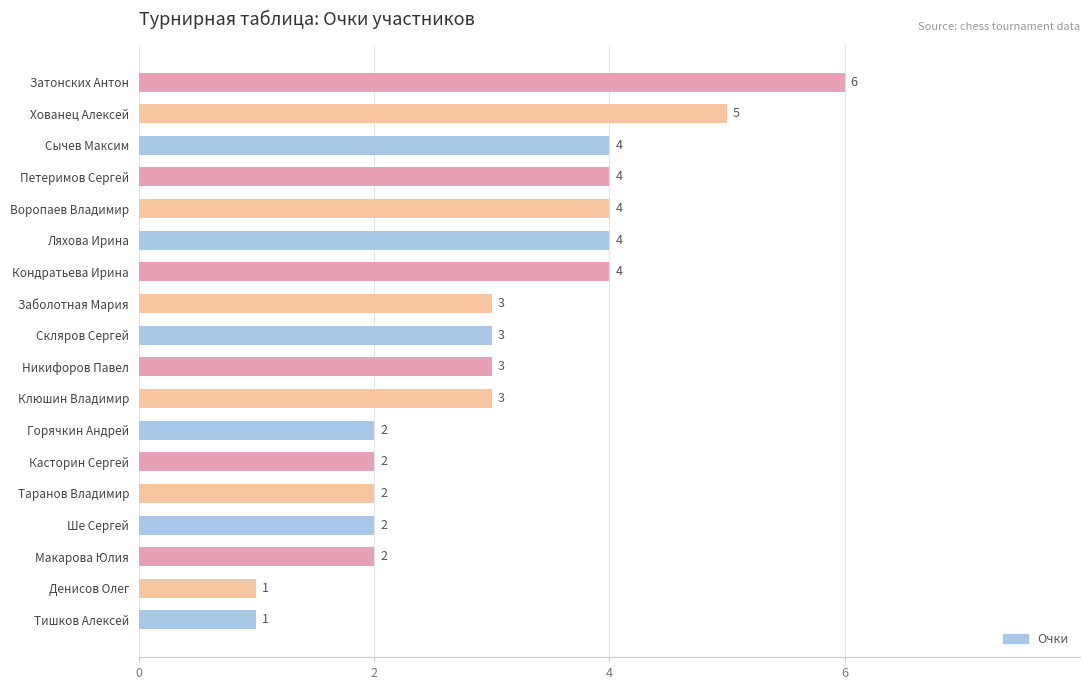

How many values are between 2 and 4?

14